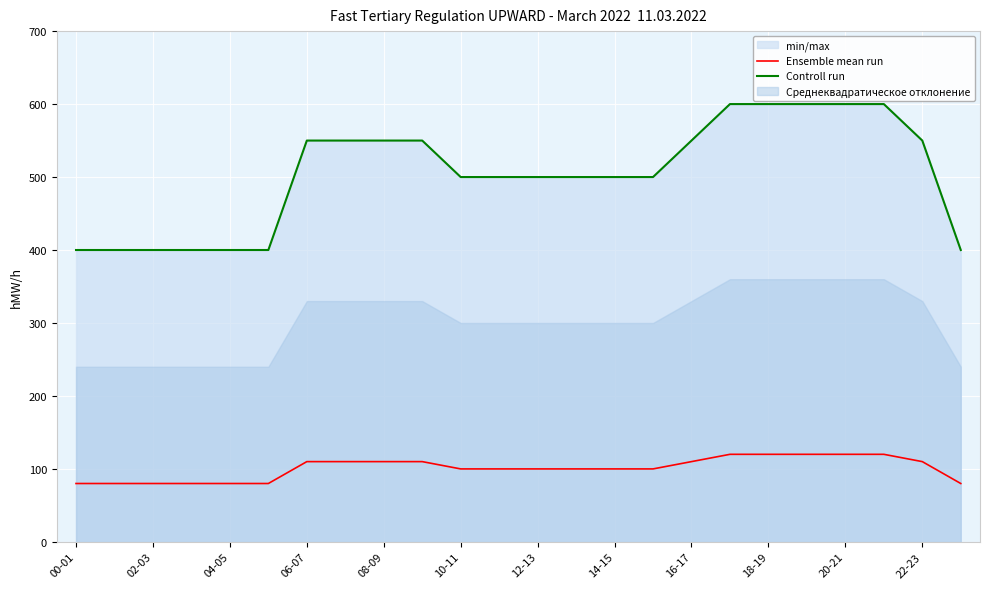

True or false: Ensemble mean run and Controll run intersect in this chart.

False